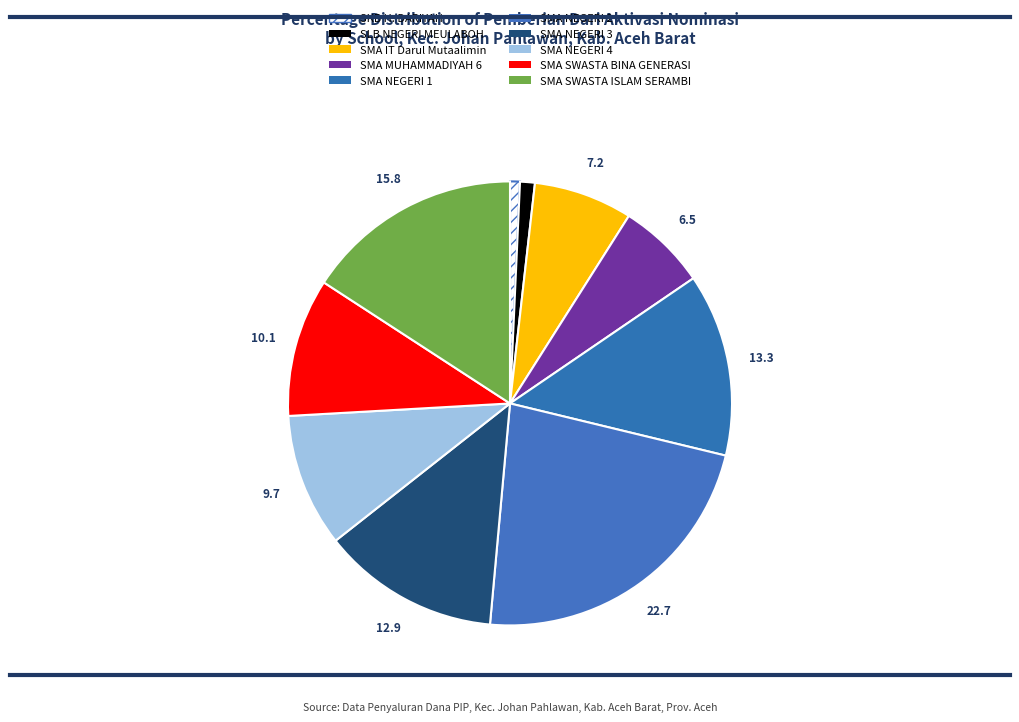

What percentage is the SMA IT Darul Mutaalimin slice, to the nearest percent?

7%